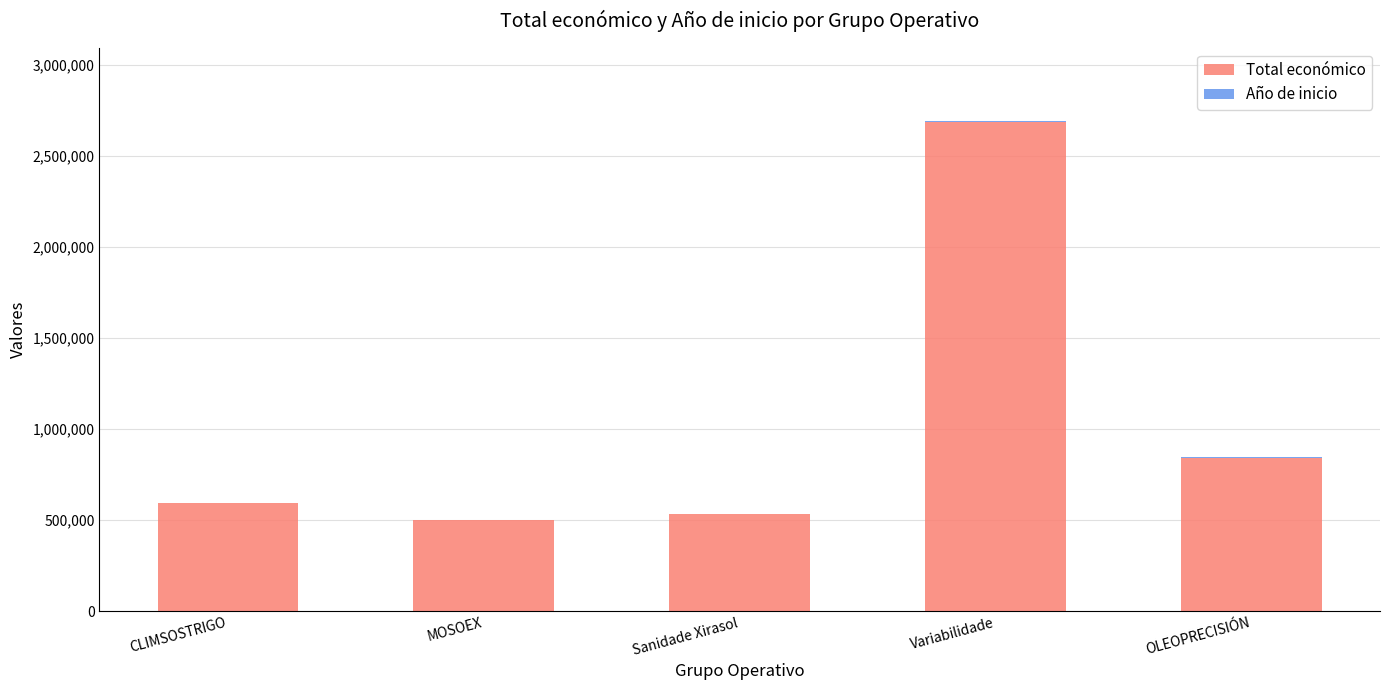

At which category is the sum across all series the highest?

Variabilidade